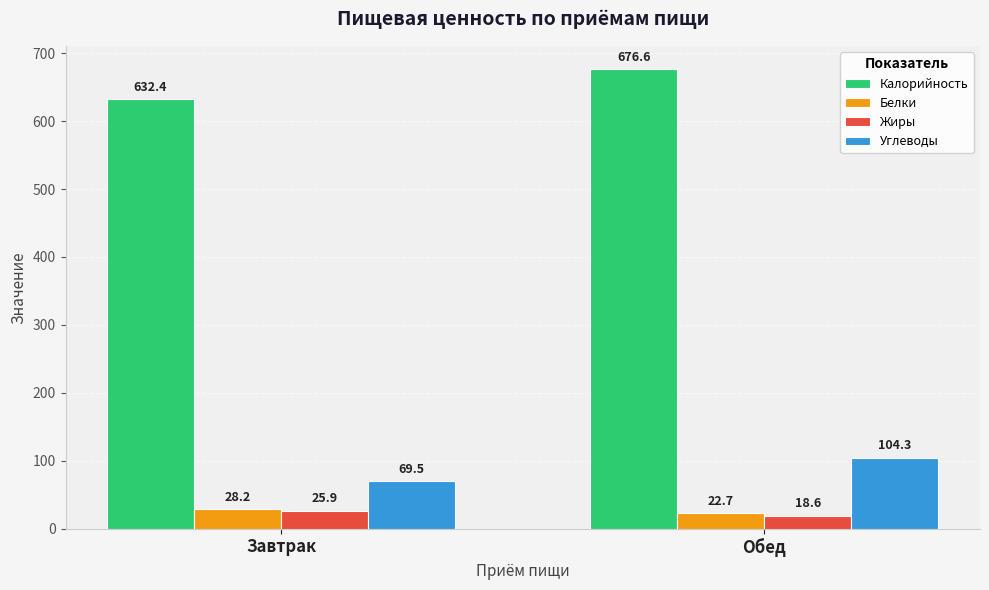

Is it true that Жиры equals 25.9 at Завтрак?

True